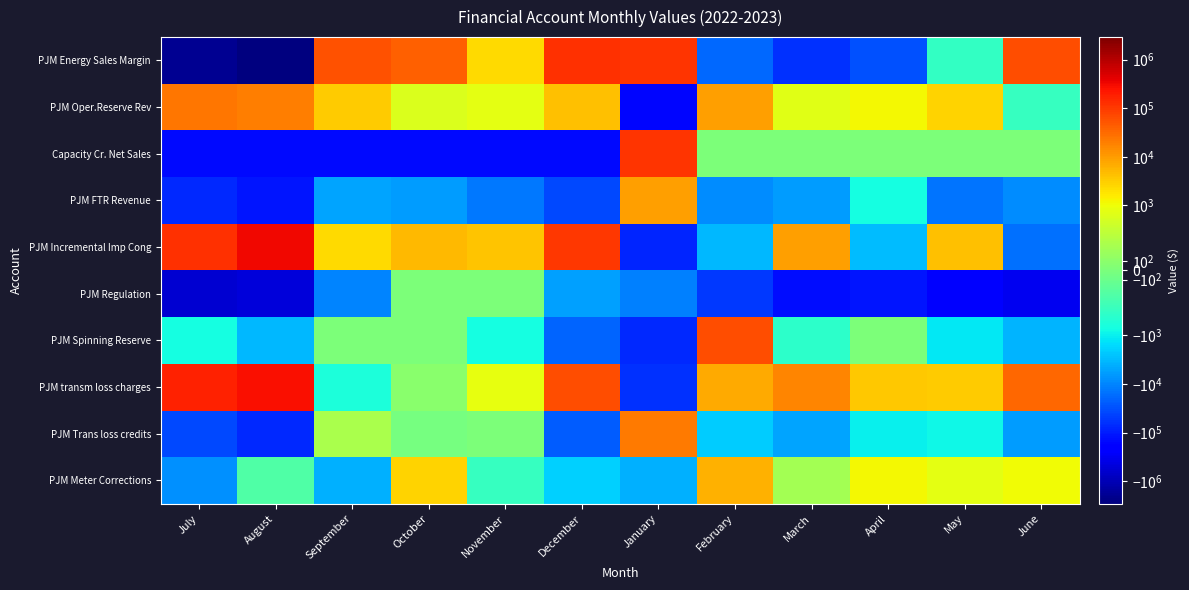

What is the difference between the highest and lowest values at March?

150642.5